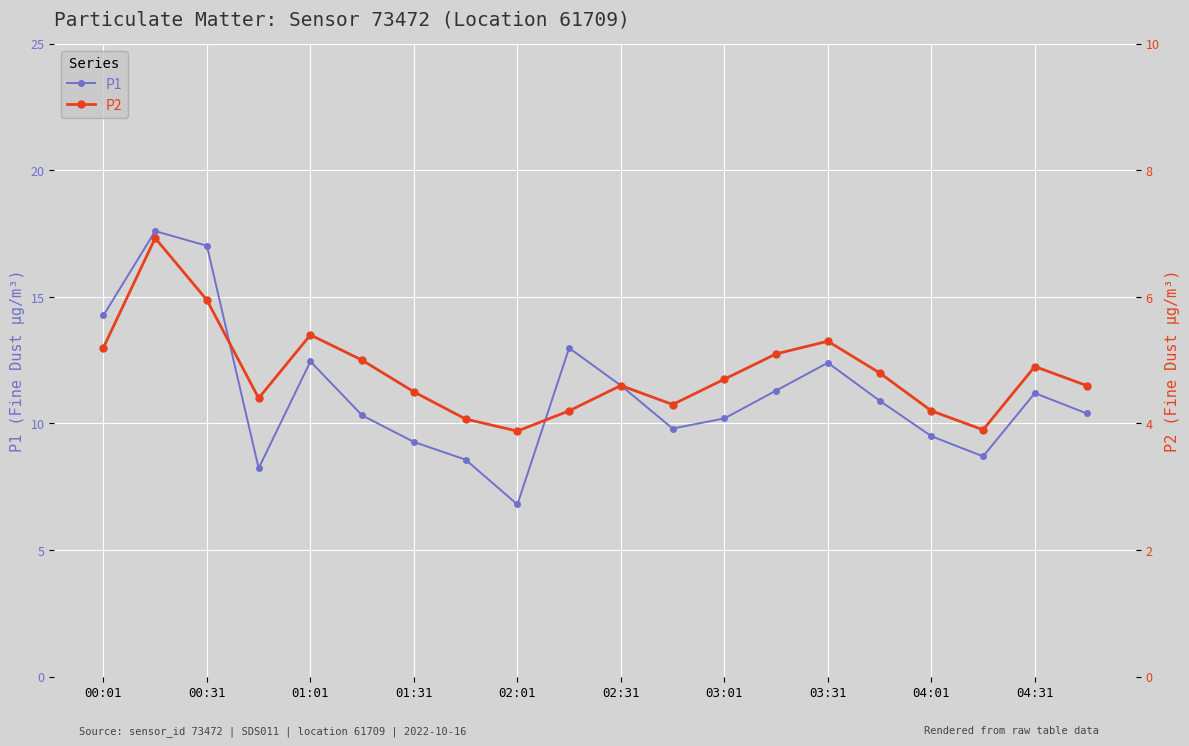

True or false: P2 and P1 intersect in this chart.

False